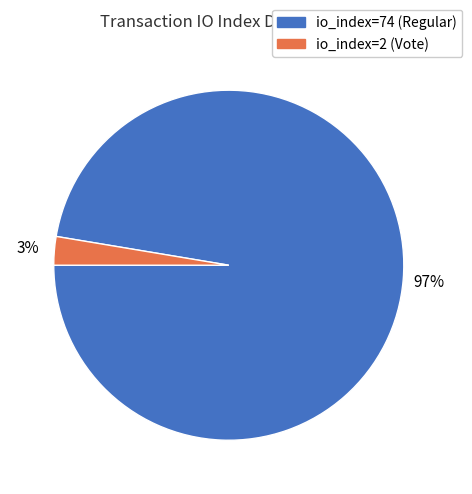

Rank the categories by value from highest to lowest.

io_index=74 (Regular), io_index=2 (Vote)